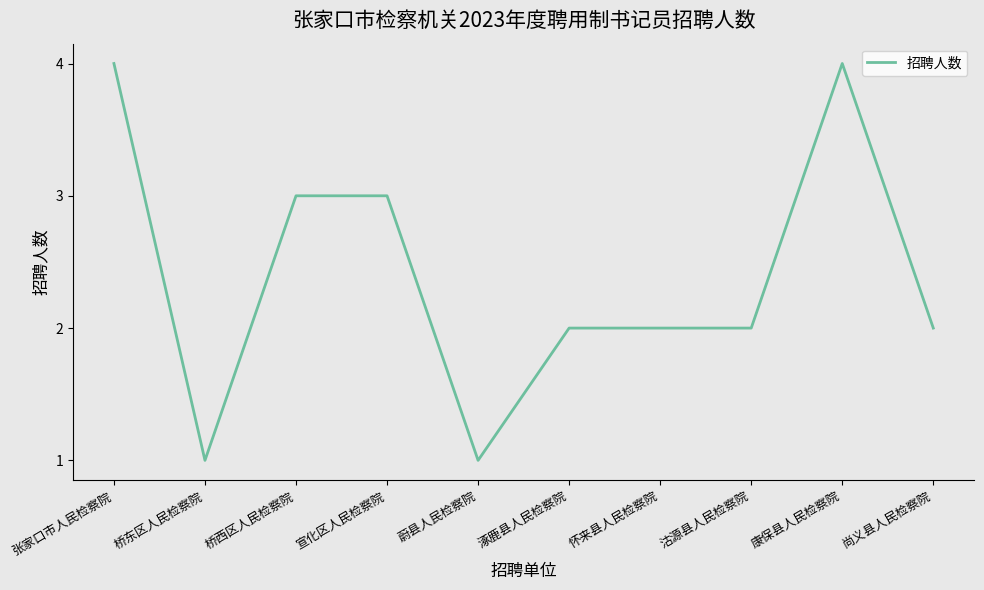

Which has a higher value, 桥西区人民检察院 or 张家口市人民检察院?

张家口市人民检察院